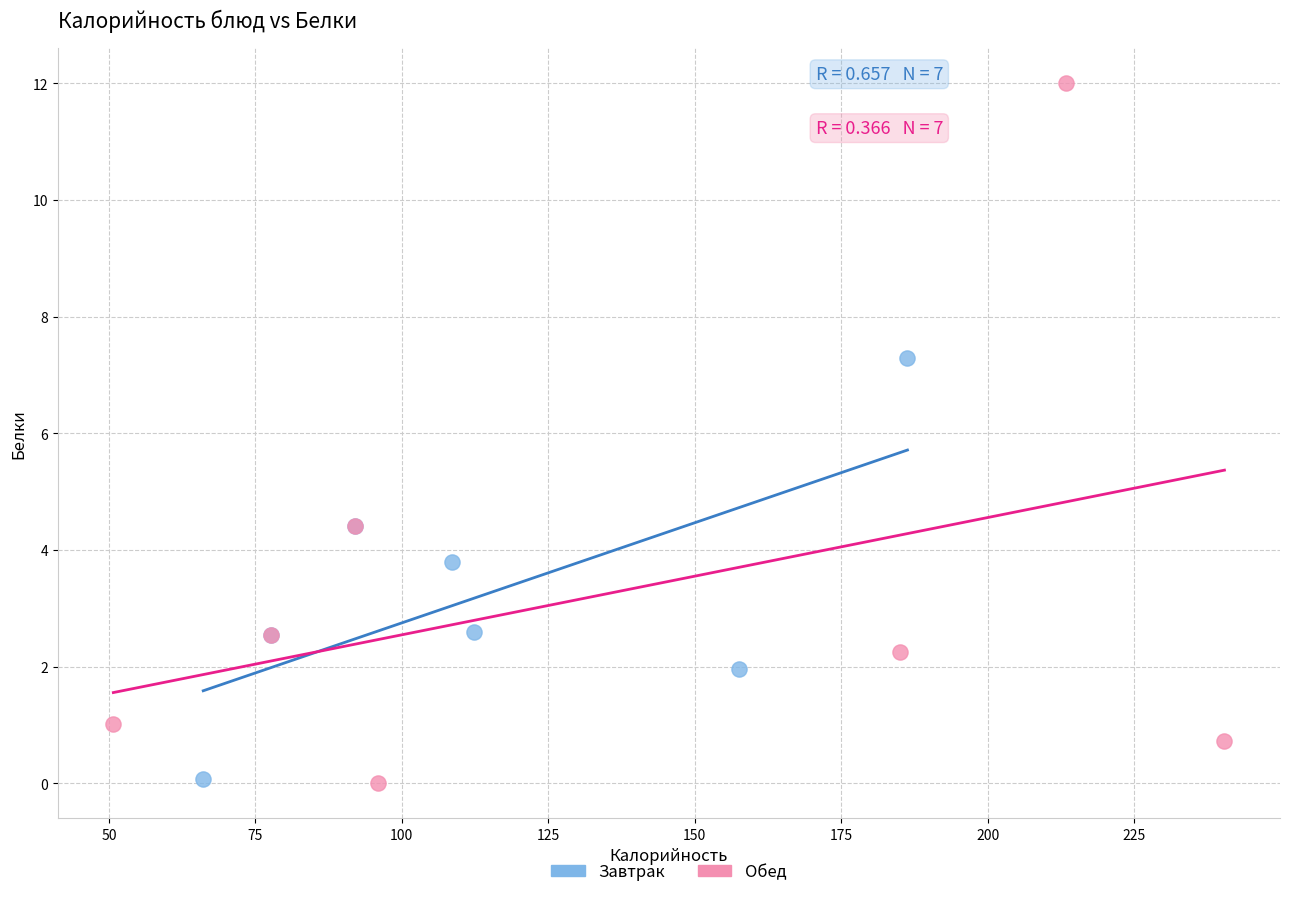

Which series reaches the maximum Y coordinate?

Обед